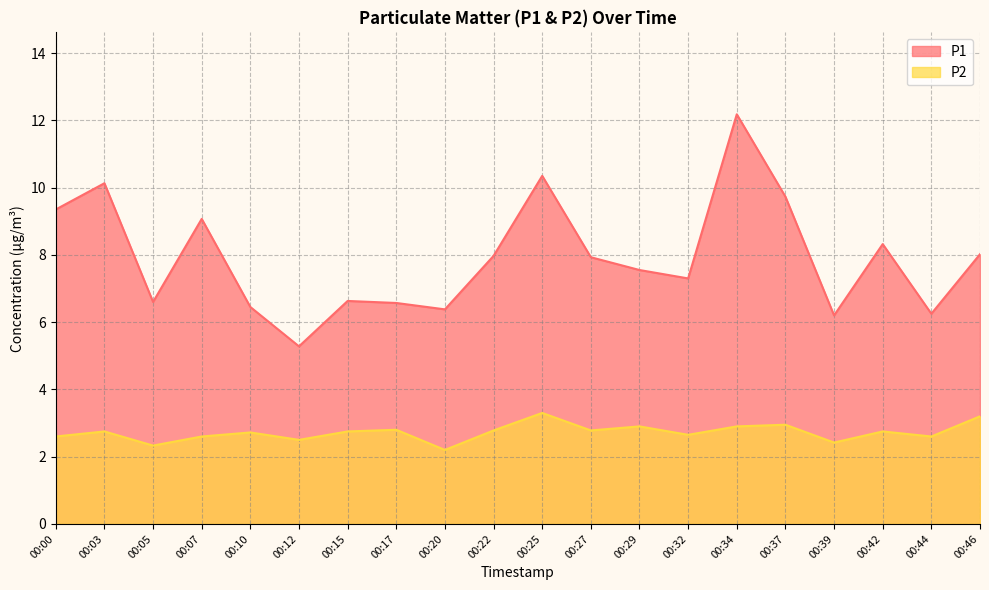

True or false: P2 and P1 intersect in this chart.

False